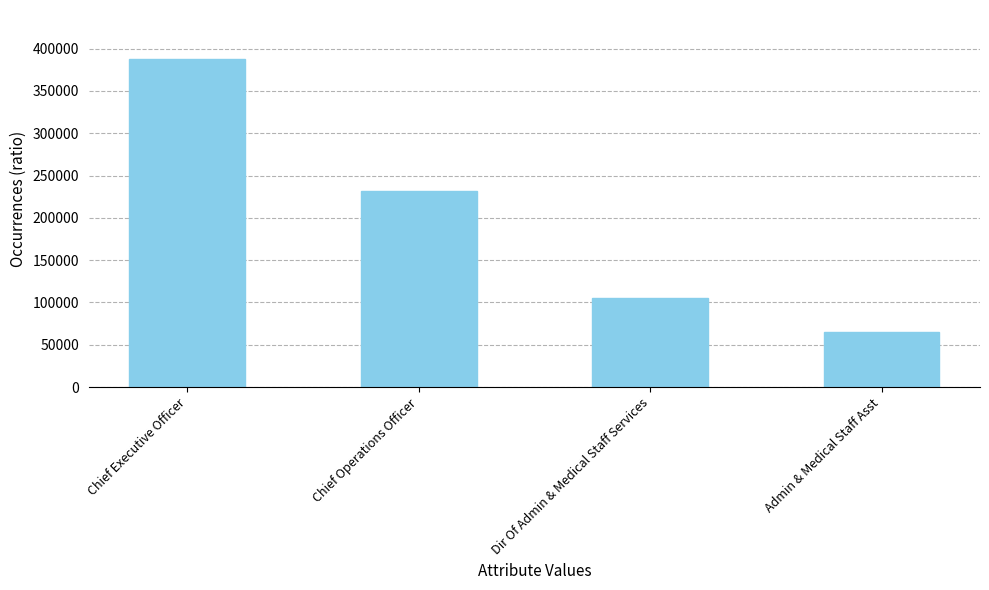

The value at Chief Operations Officer is 231229. True or false?

True